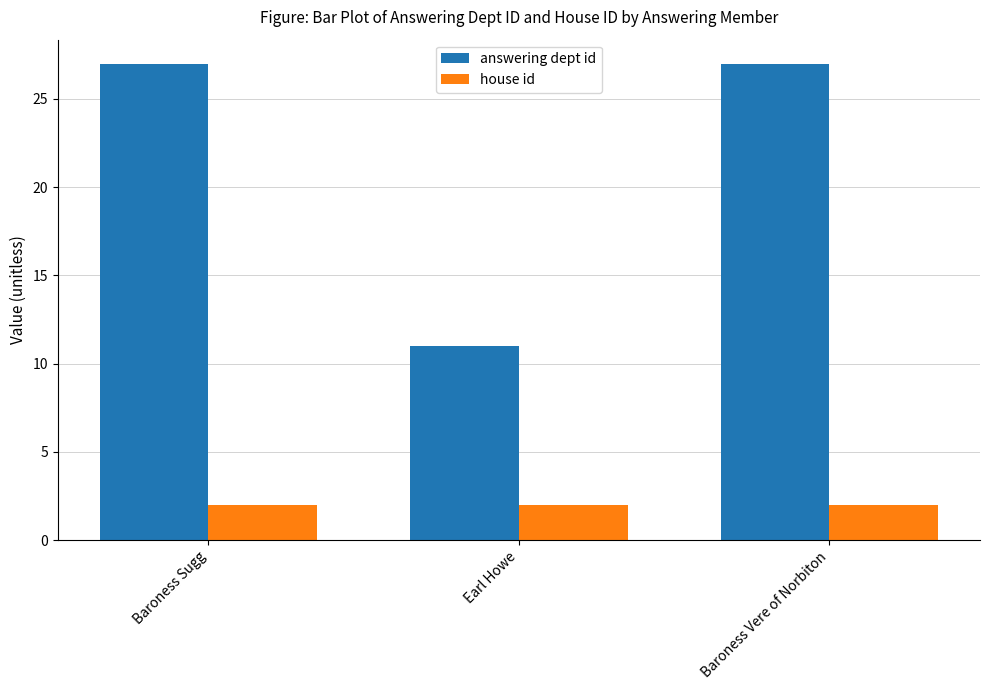

What is the label of the 1st bar from the left?

Baroness Sugg